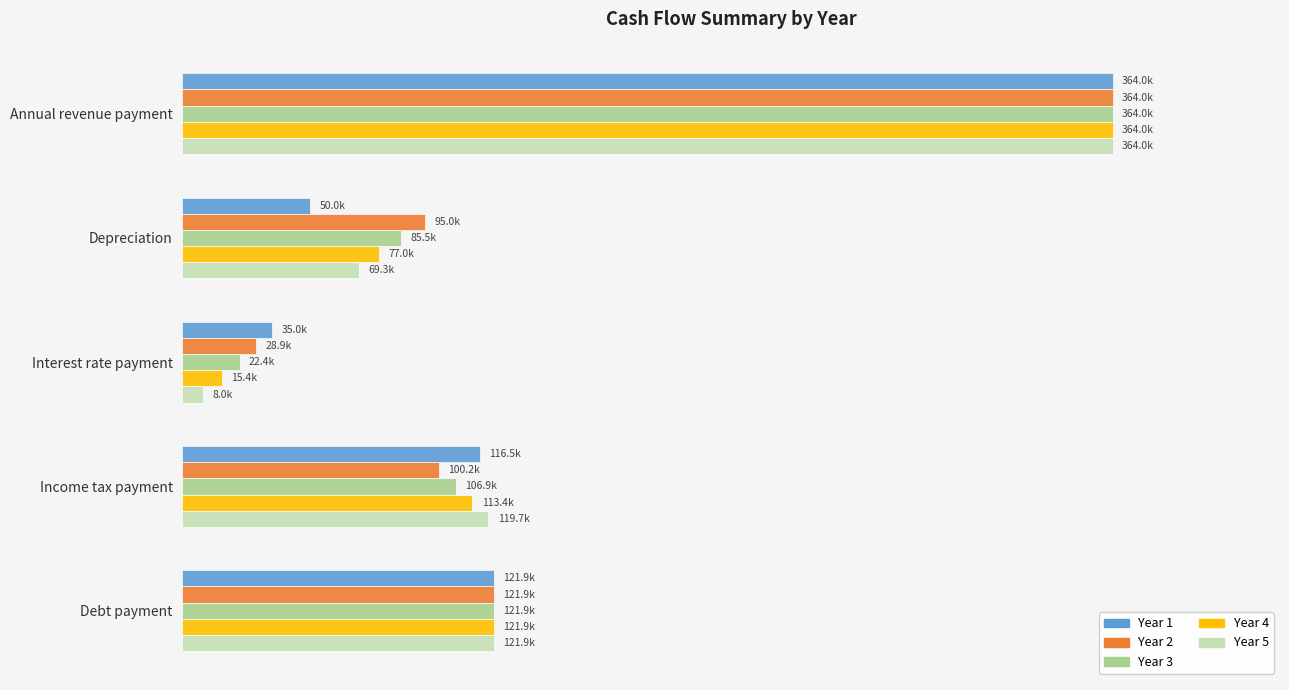

What are all the series names shown in the legend?

Year 1, Year 2, Year 3, Year 4, Year 5